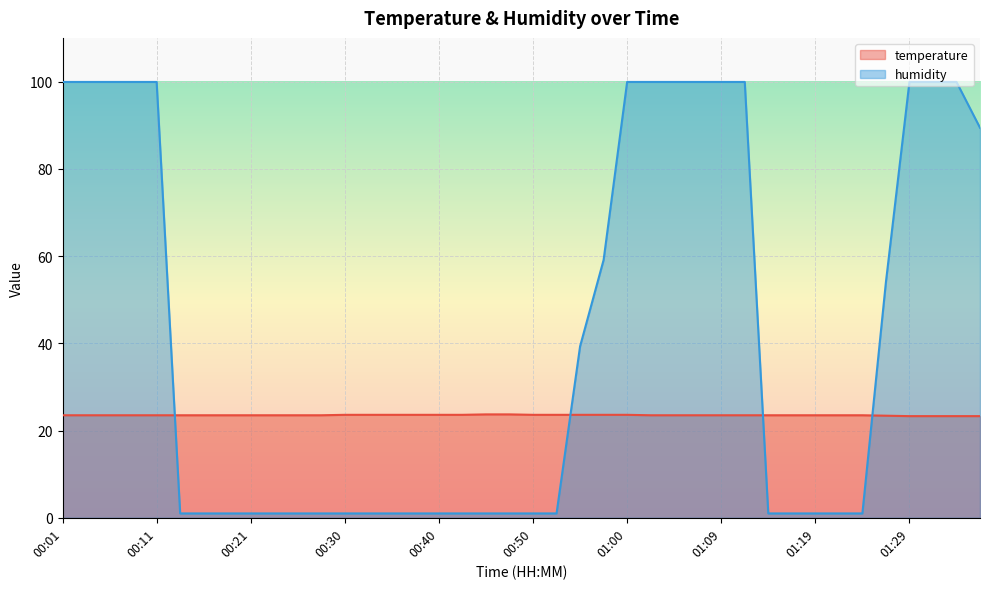

What is the total value across all series at 00:52?

24.6